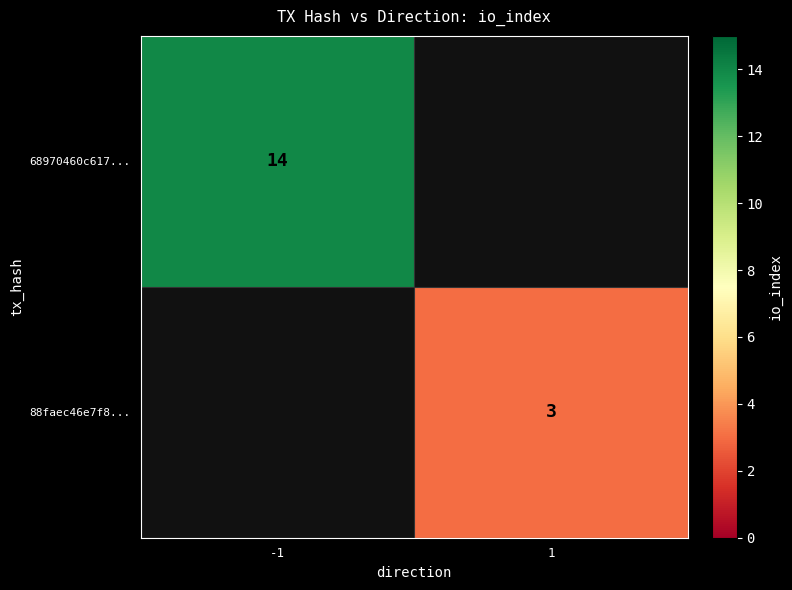

What is the minimum value shown in the chart?

3.0